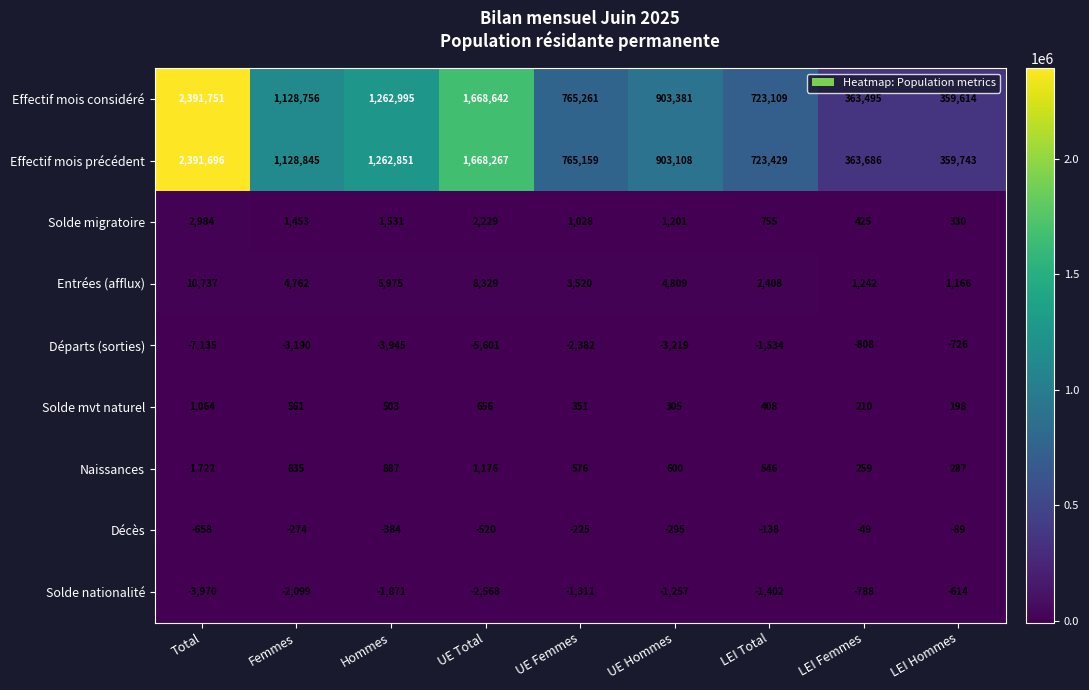

How many categories are shown in the chart?

9